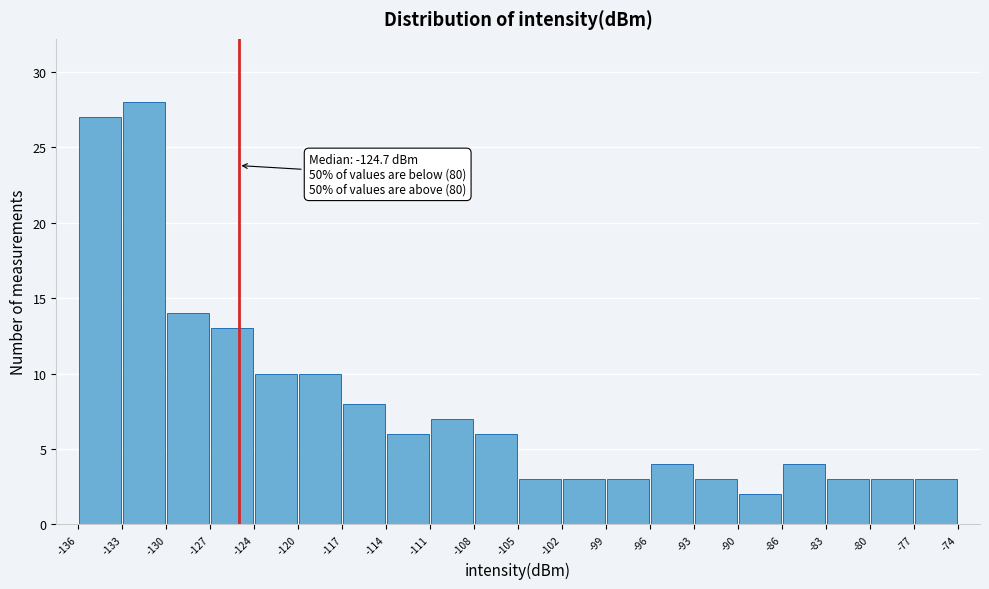

Over which range of the x-axis is the bar tallest?

-133 to -130